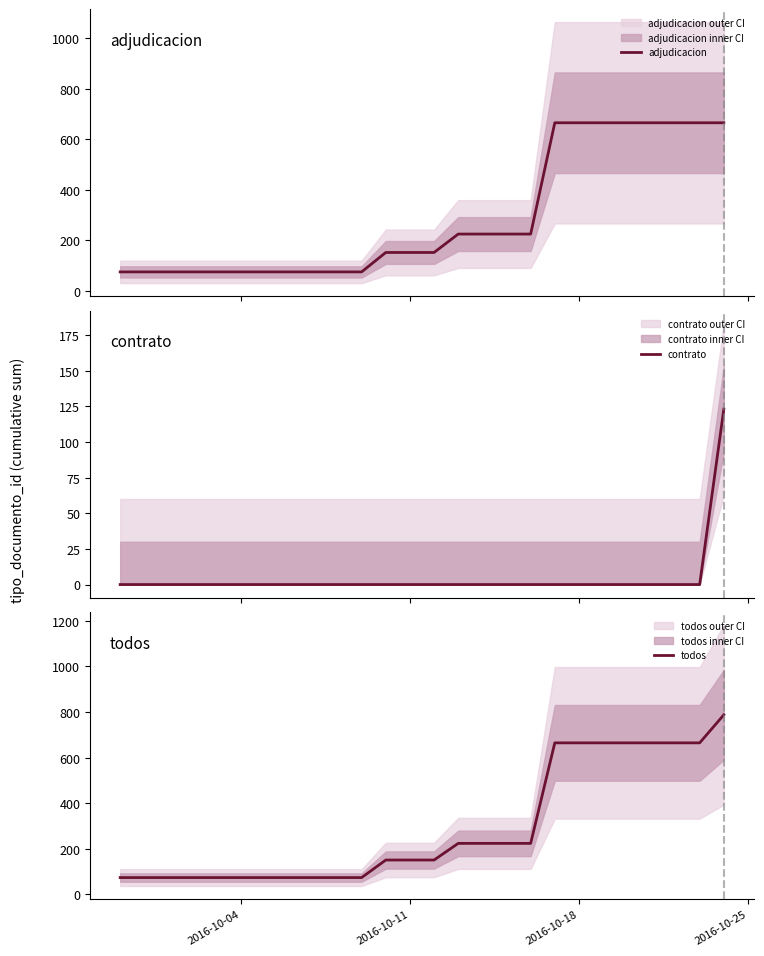

At how many categories does at least one series exceed 4?

26